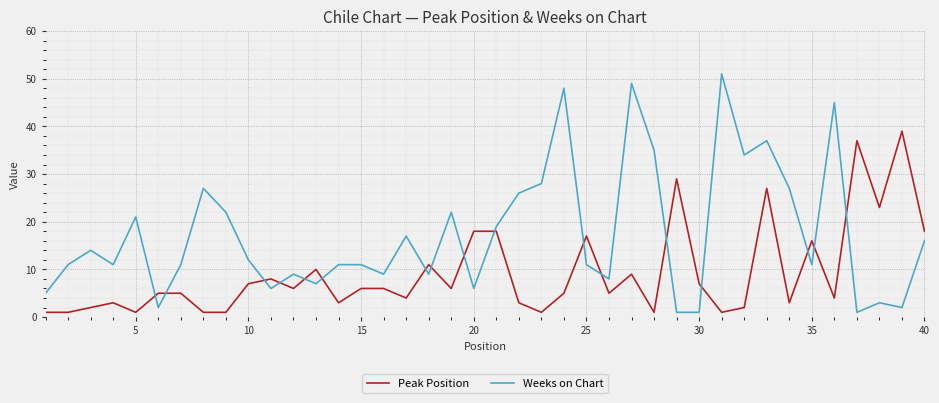

What is the maximum value for Peak Position?

39